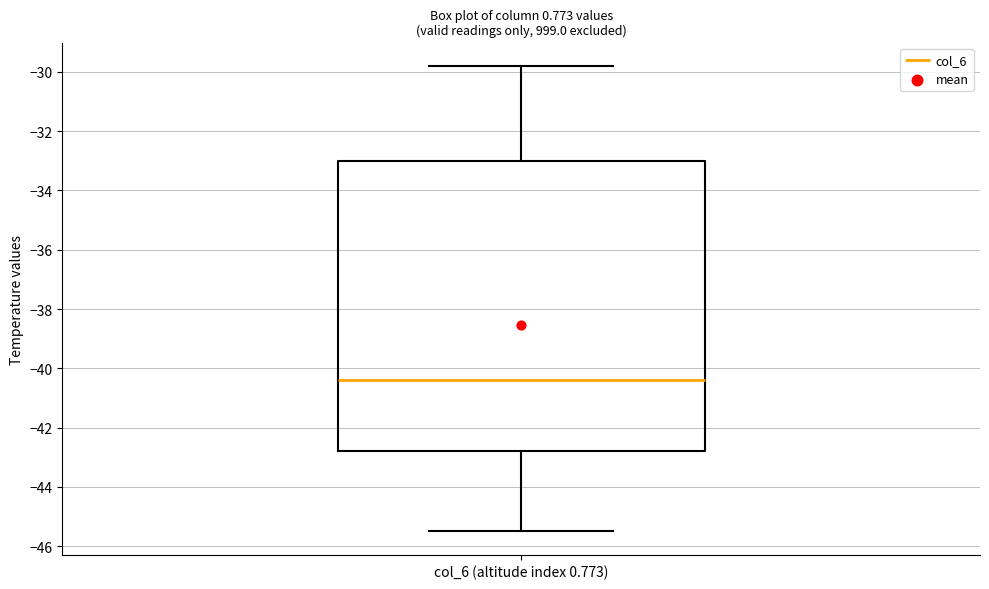

Where does the upper whisker of the box for col_6 (altitude index 0.773) end on the y-axis? The values are not printed on the chart, so give them approximately, as read against the axis.

-29.8